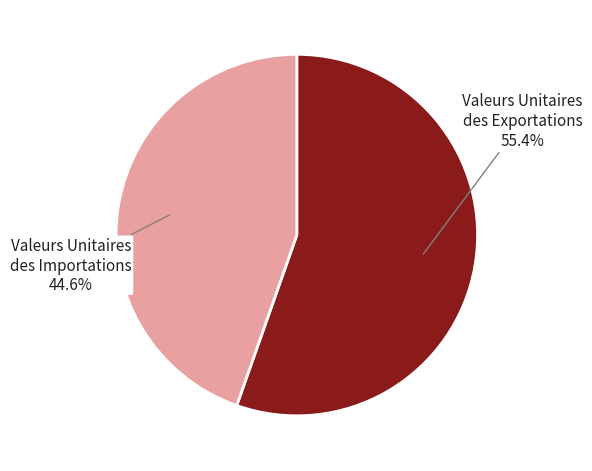

What is the ratio of the value at Valeurs Unitaires des Exportations to the value at Valeurs Unitaires des Importations?

1.2